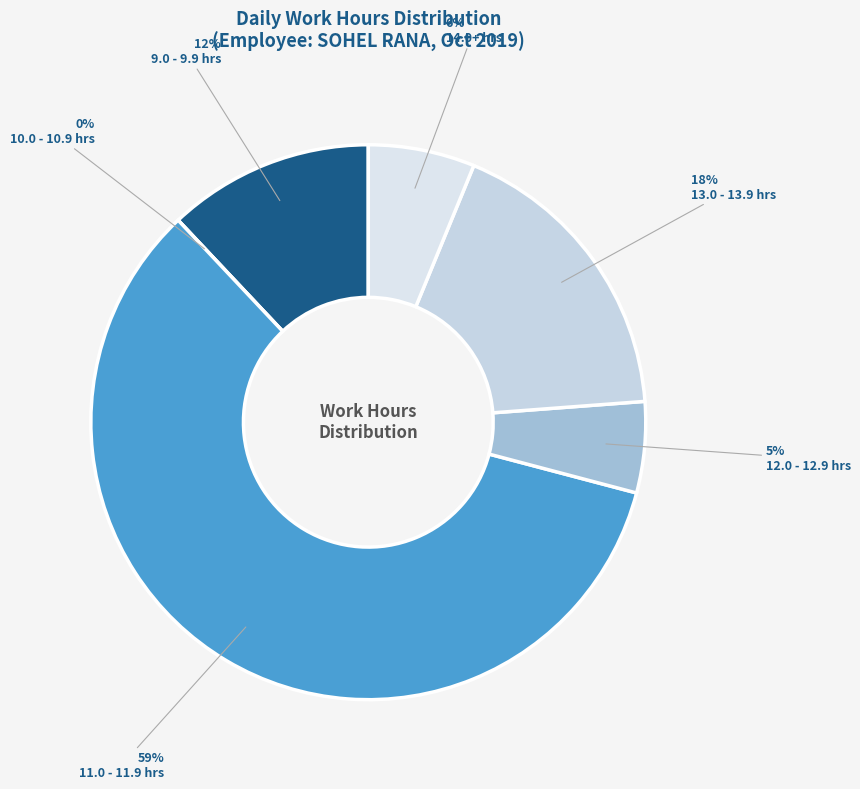

The Day 6 slice represents 1% of the pie. True or false?

False